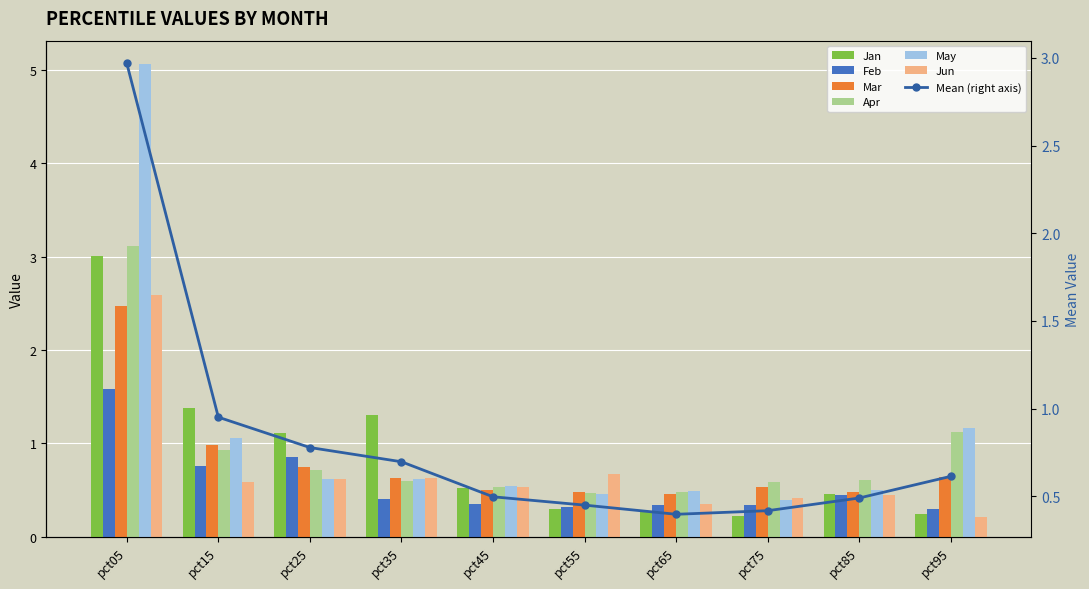

What is the value of the Feb bar at the 2nd from the left?

0.8